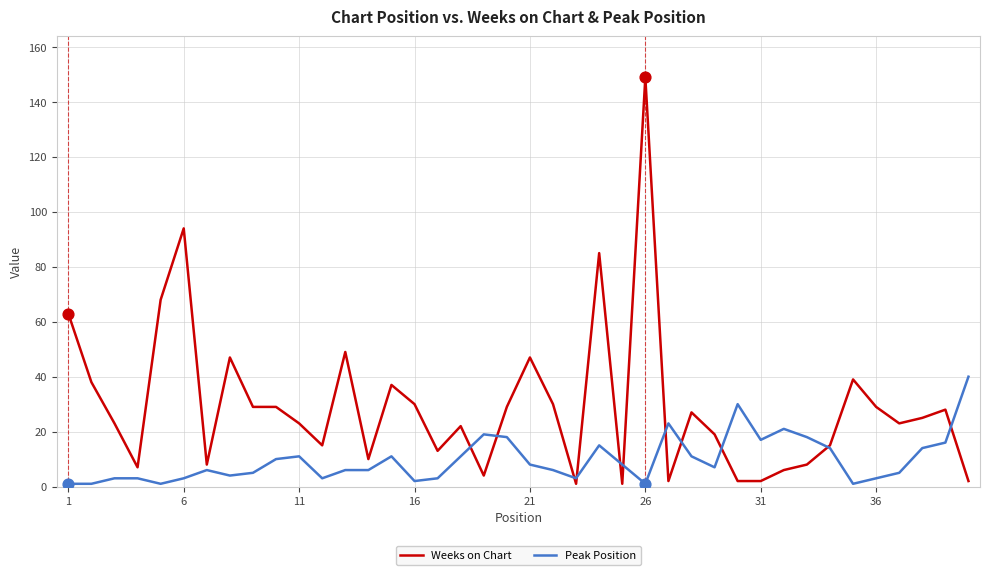

Which series has the largest total across all categories?

Weeks on Chart